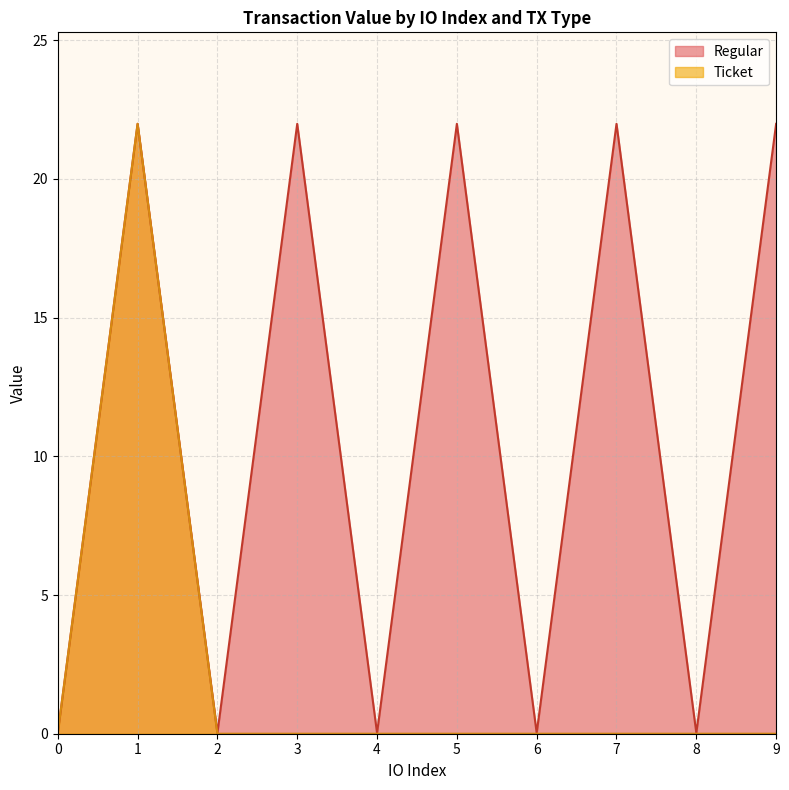

What is the greatest value displayed?

22.0